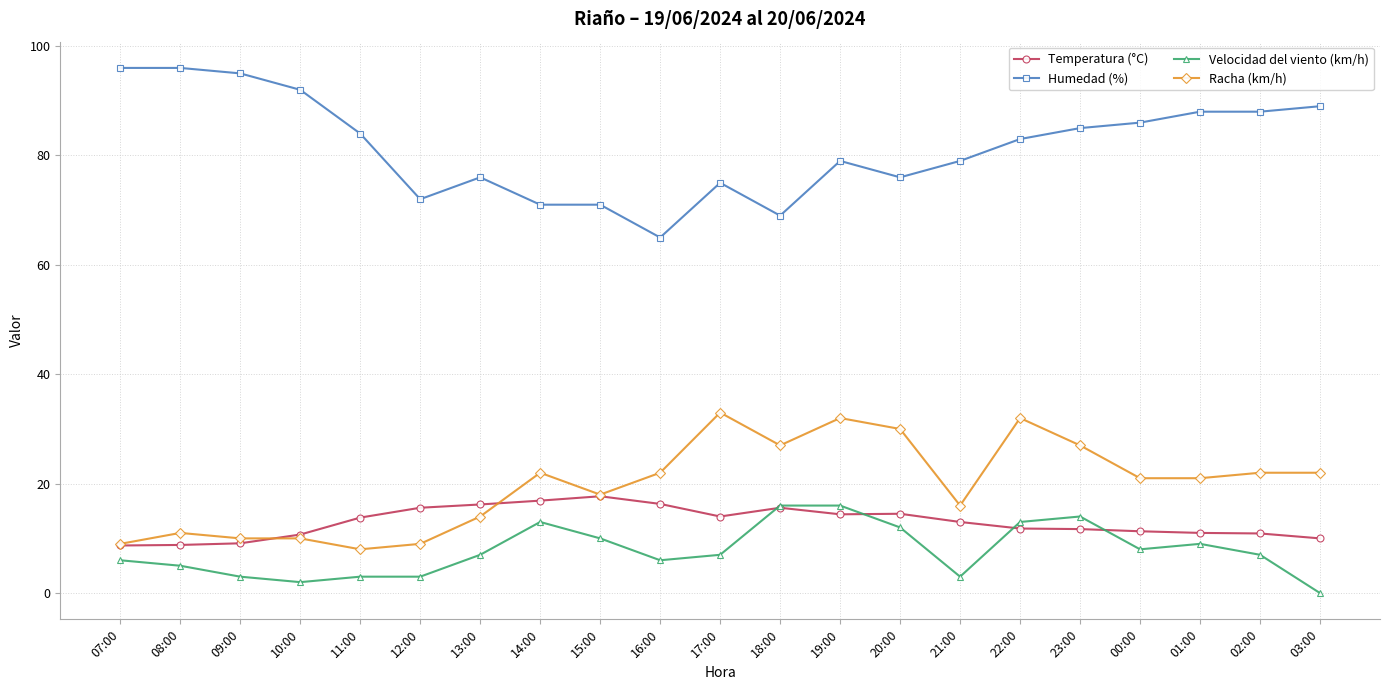

True or false: Racha (km/h) has a value of 22.0 at 14:00.

True